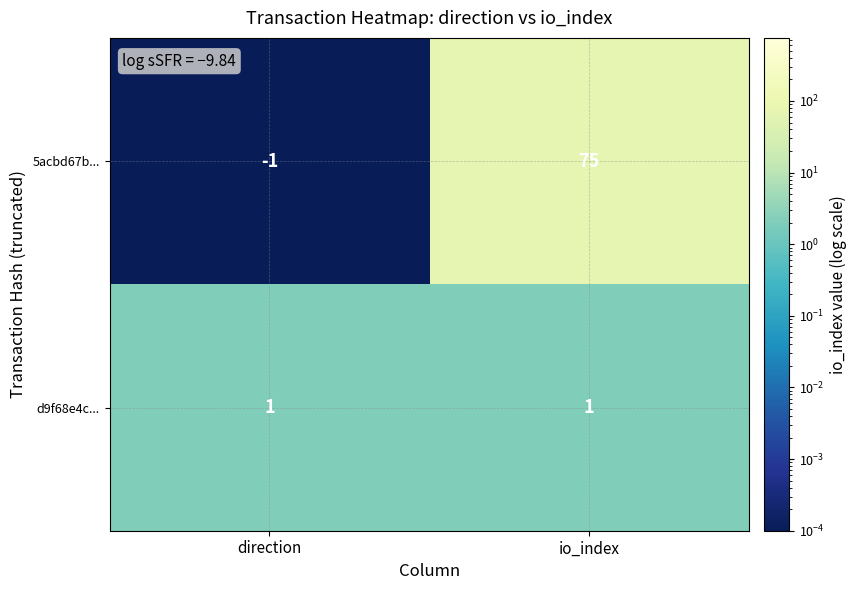

Reading left to right, list all the values displayed in this chart.

5acbd67b...: -1	75
d9f68e4c...: 1	1